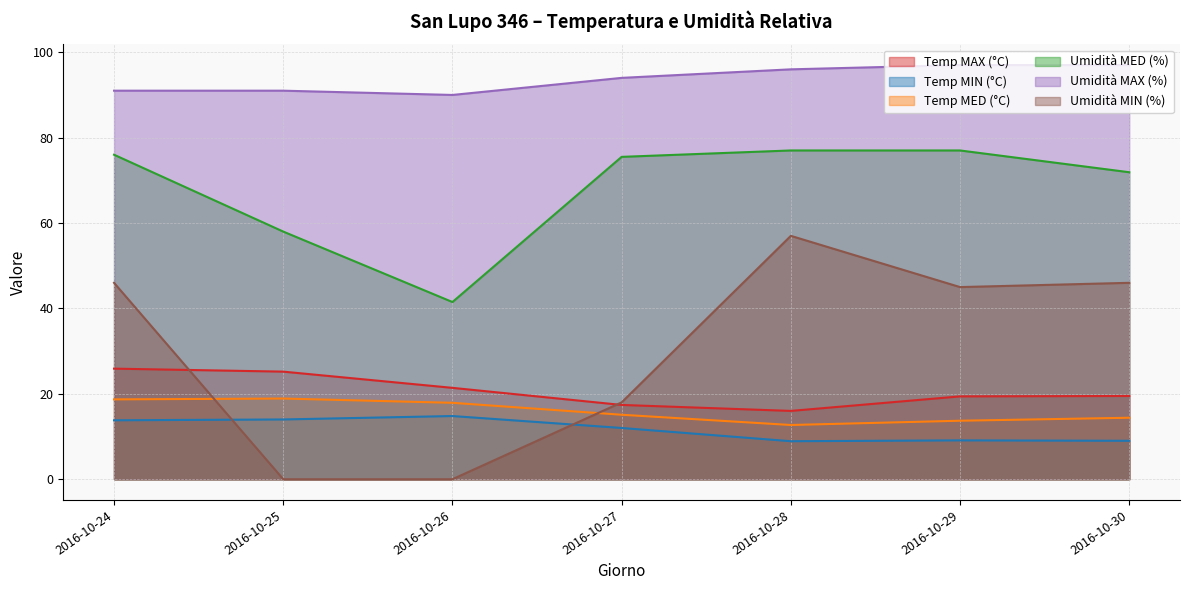

Rank the series by their maximum value, from highest to lowest.

Umidità MAX (%), Umidità MED (%), Umidità MIN (%), Temp MAX (°C), Temp MED (°C), Temp MIN (°C)